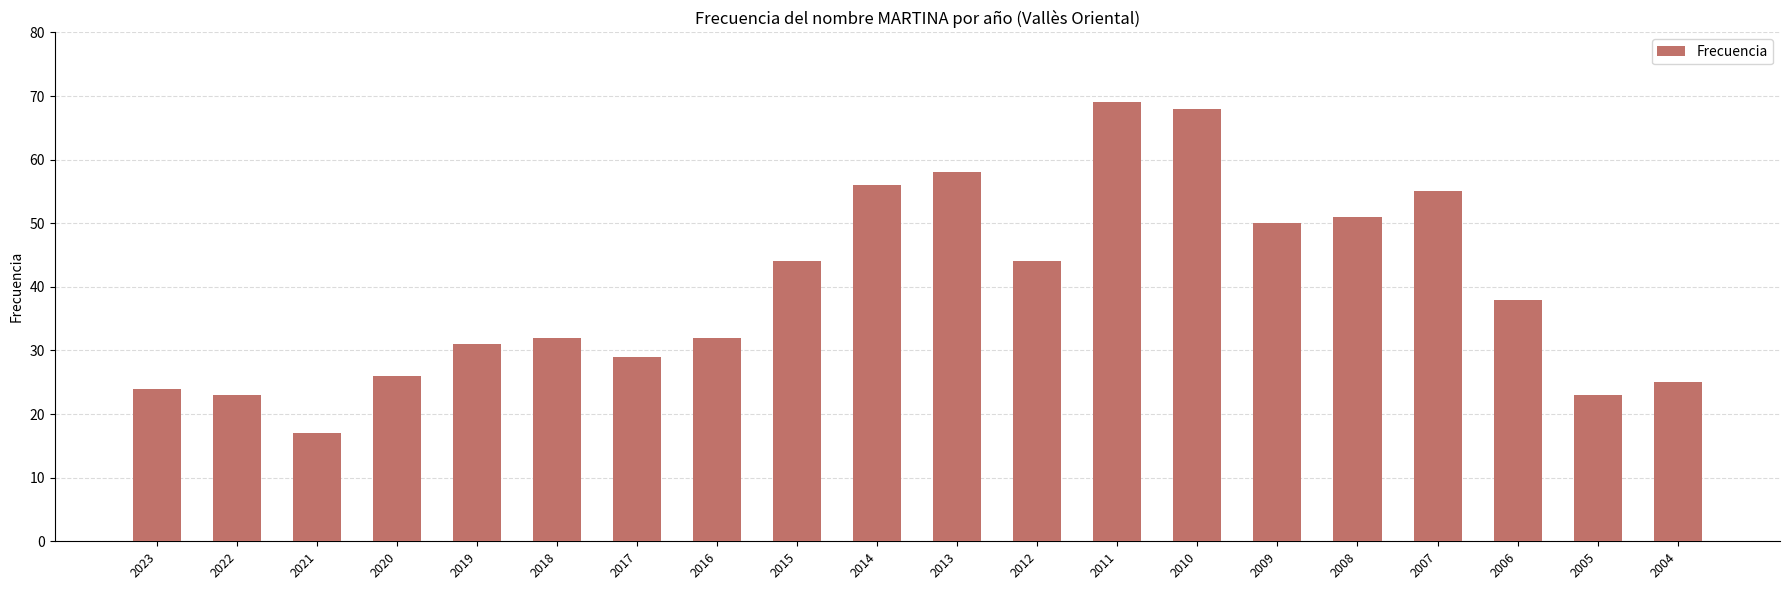

What is the change in value from 2022 to 2021?

-6